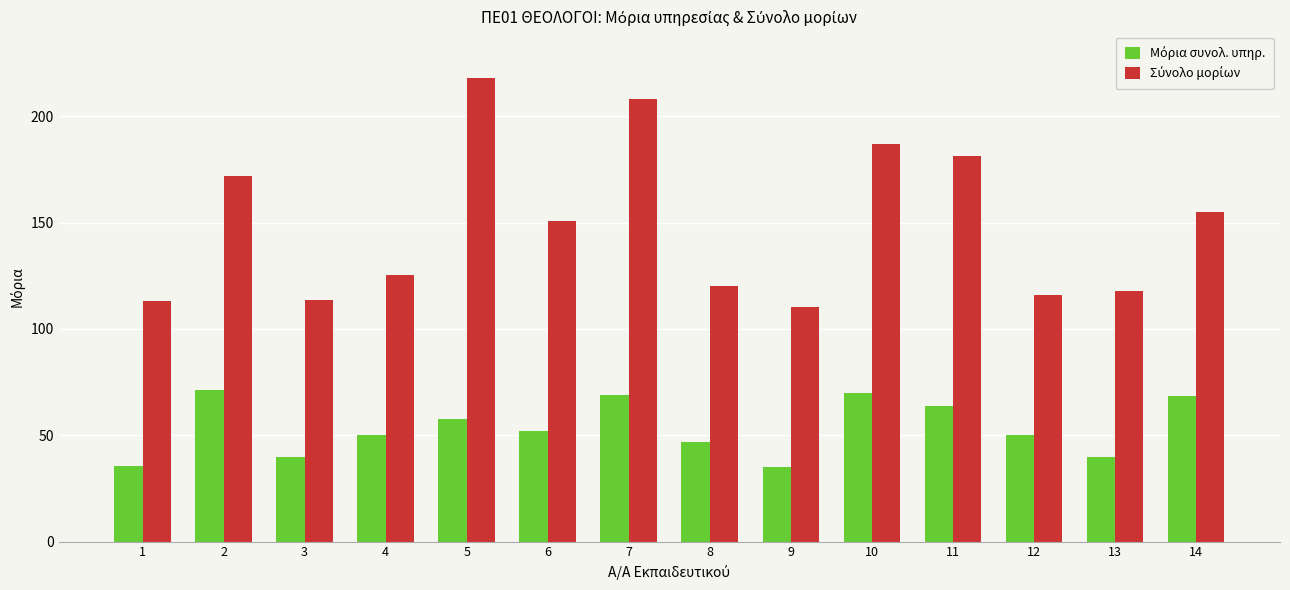

What is the difference between the highest and lowest values at 6?

98.9